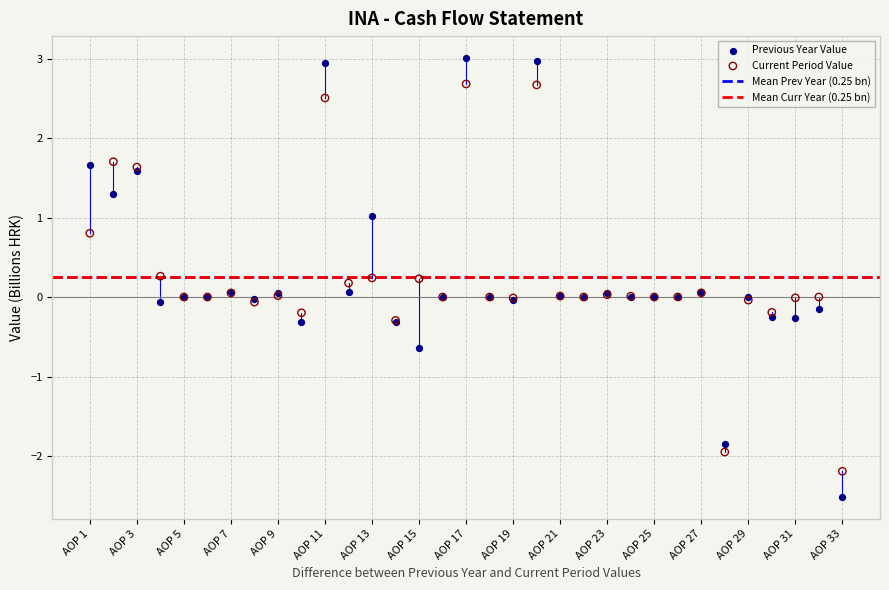

Which series reaches the minimum Y coordinate?

Previous Year Value